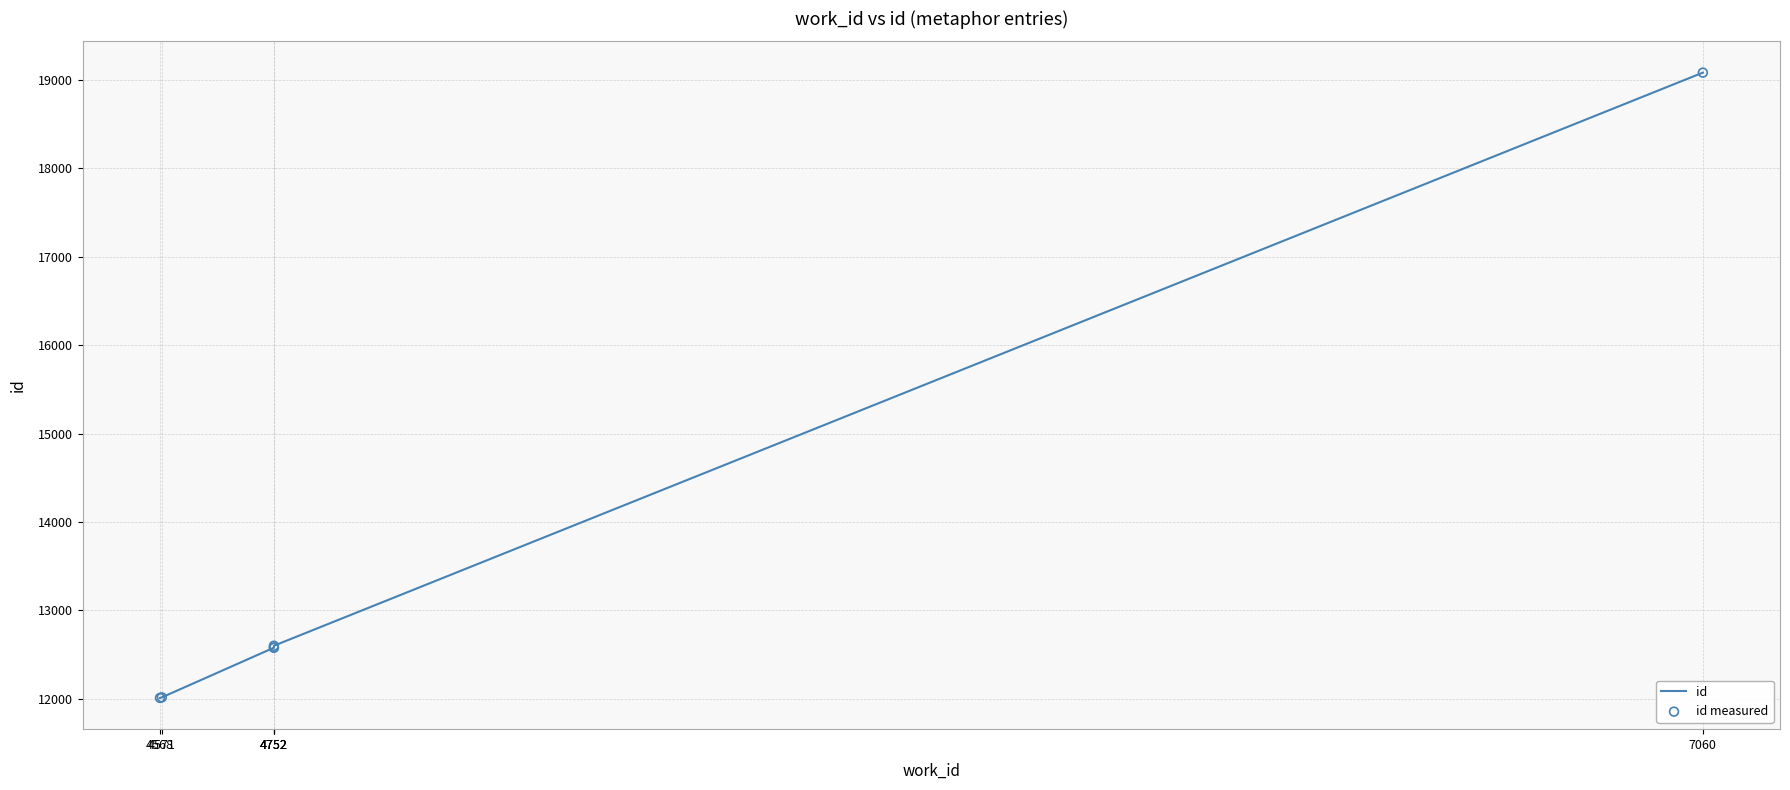

At how many categories does at least one series exceed 14009?

1